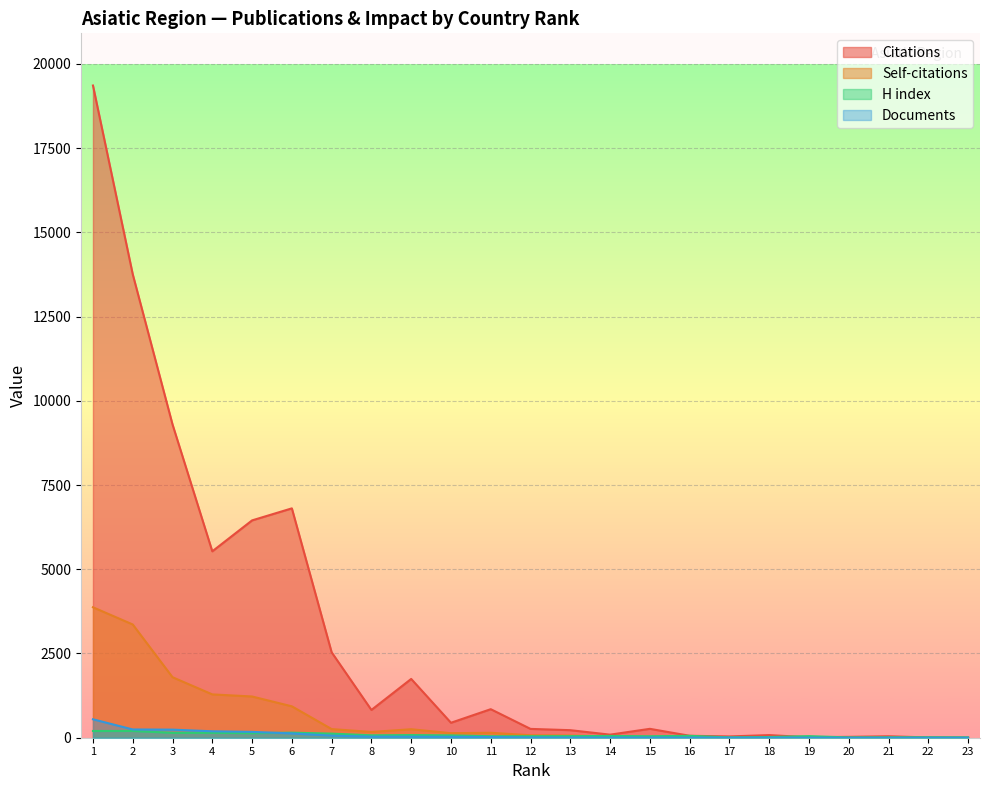

Which series has the largest range (max minus min)?

Citations